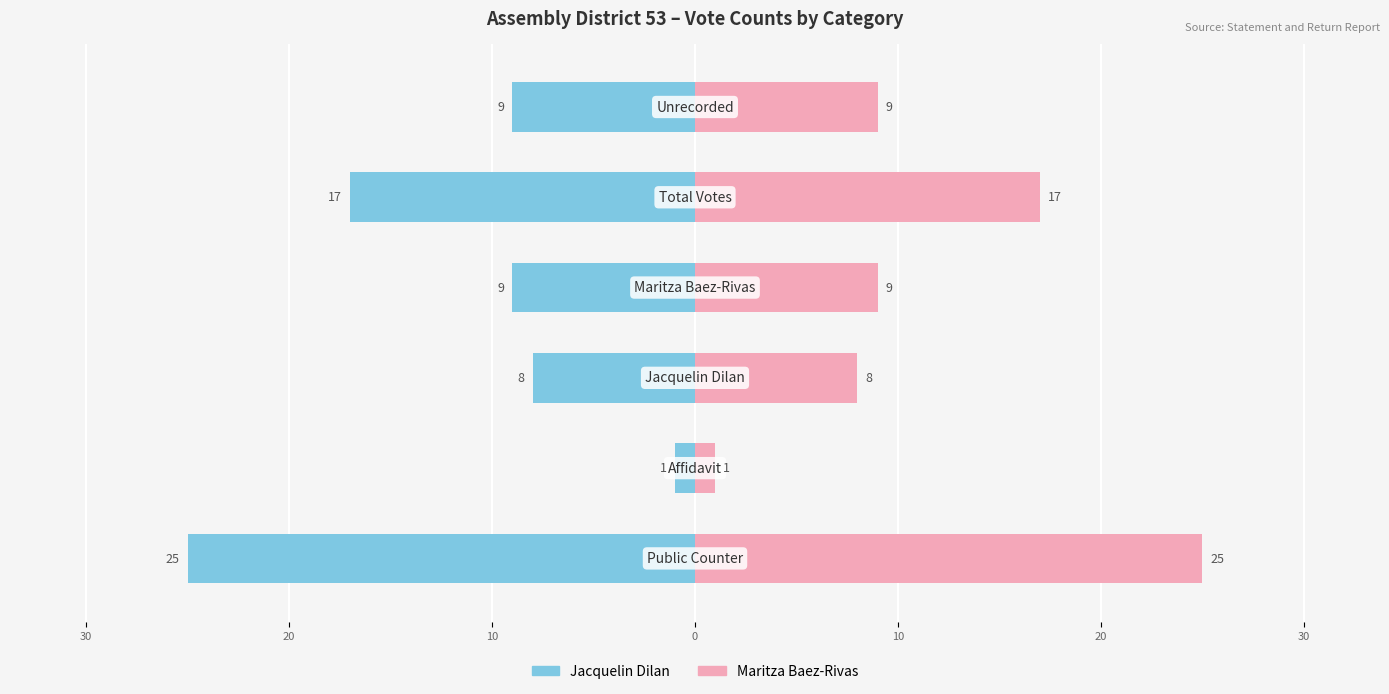

The Jacquelin Dilan series shows -4 at 0. True or false?

False